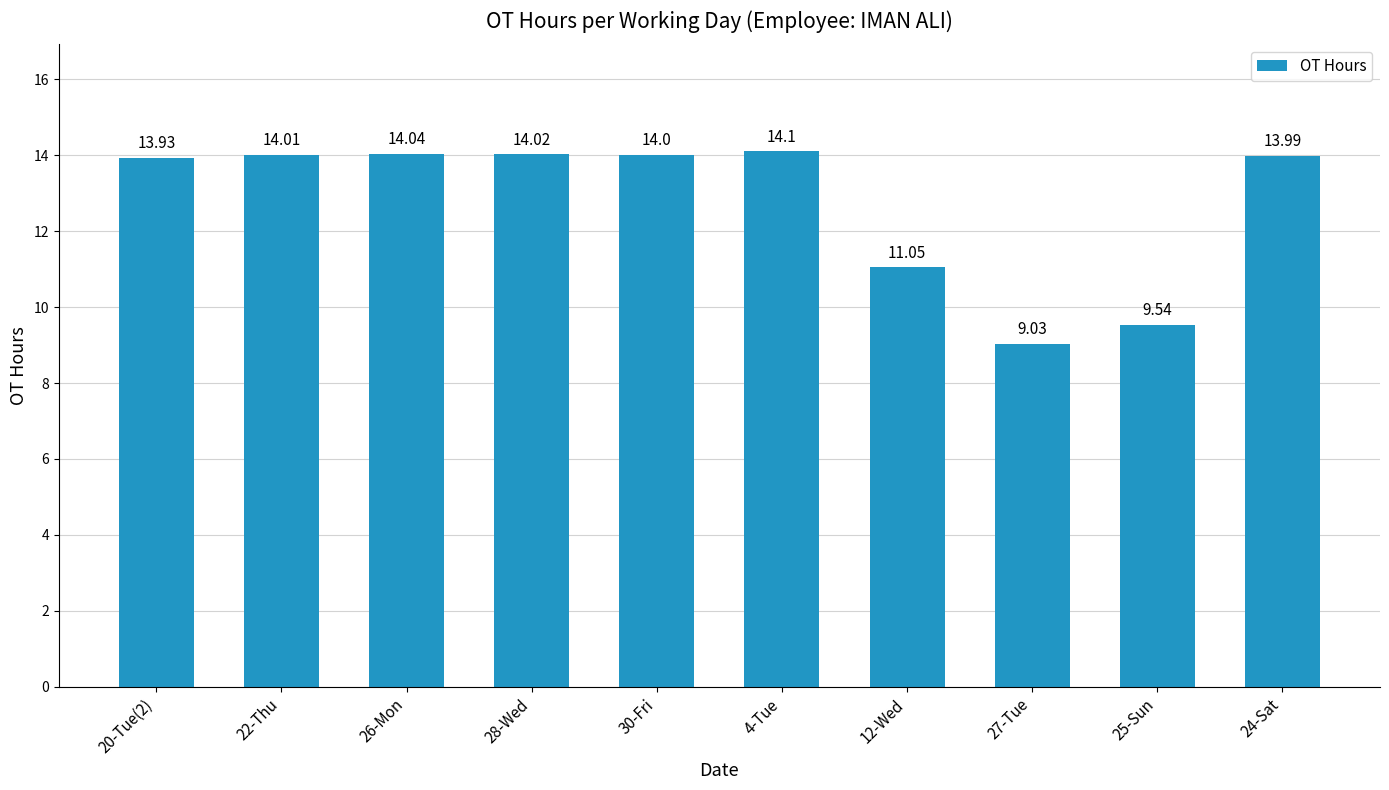

Approximately how many times larger is the value at 12-Wed compared to 30-Fri?

0.8